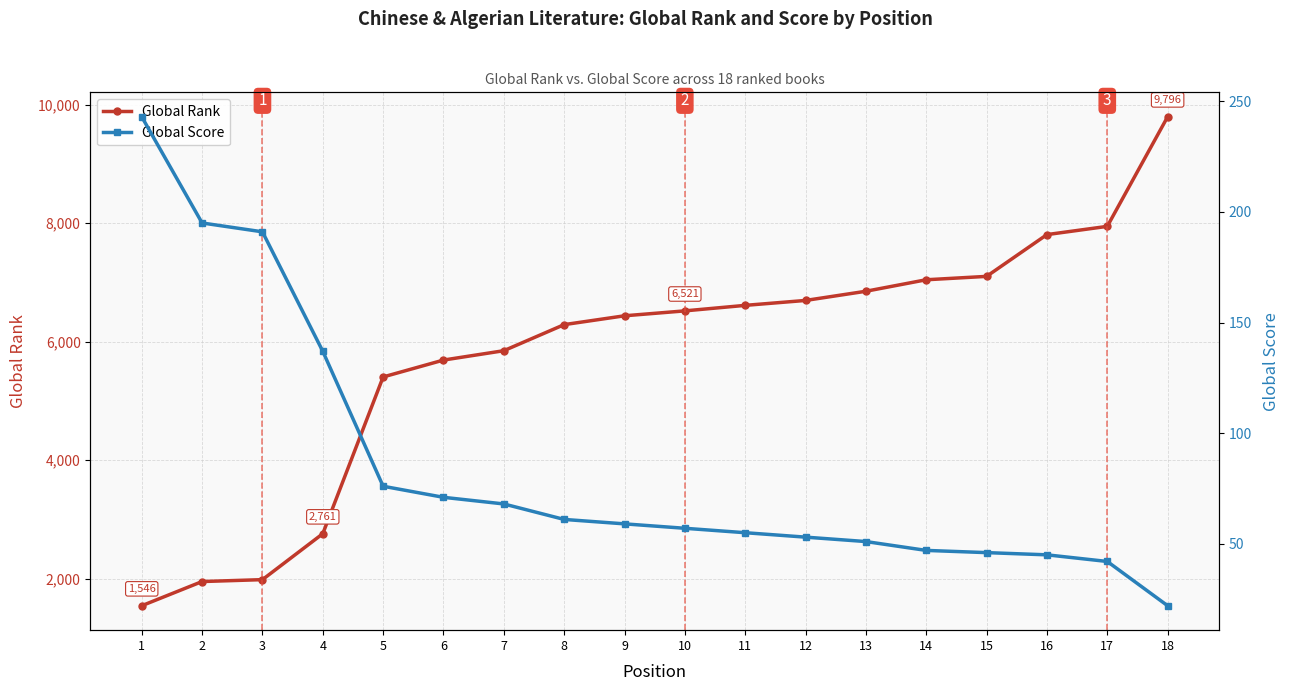

What is the maximum value shown in the chart?

9796